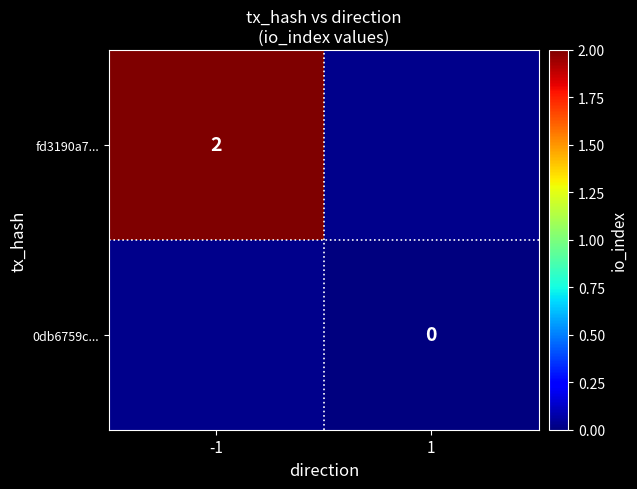

What is the greatest value displayed?

2.0